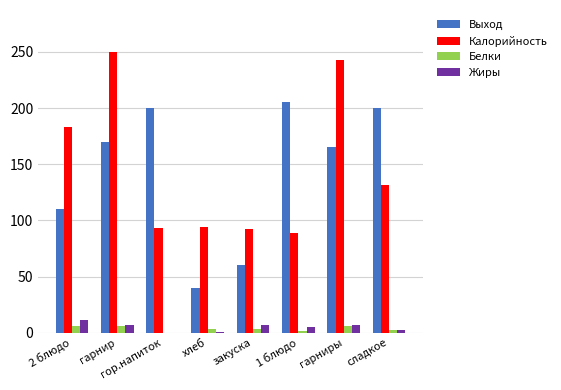

Count the number of data series in this chart.

4